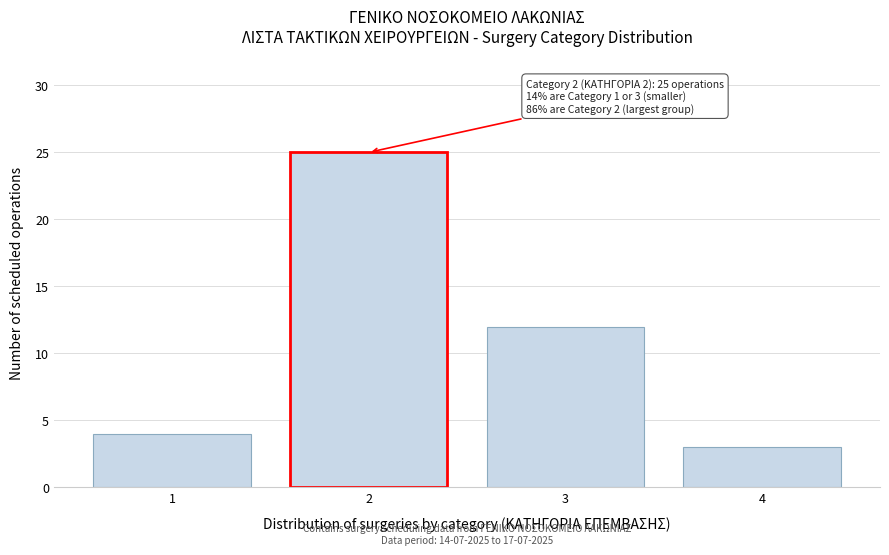

Reading right to left, extract all data points from this chart.

4=3	3=12	2=25	1=4